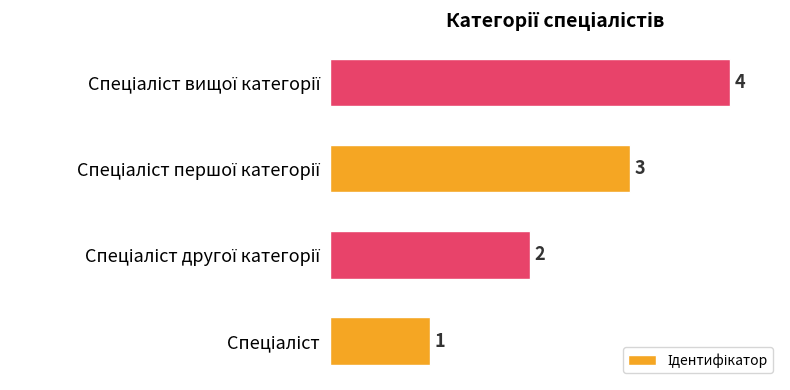

How many values are between 2 and 4?

3